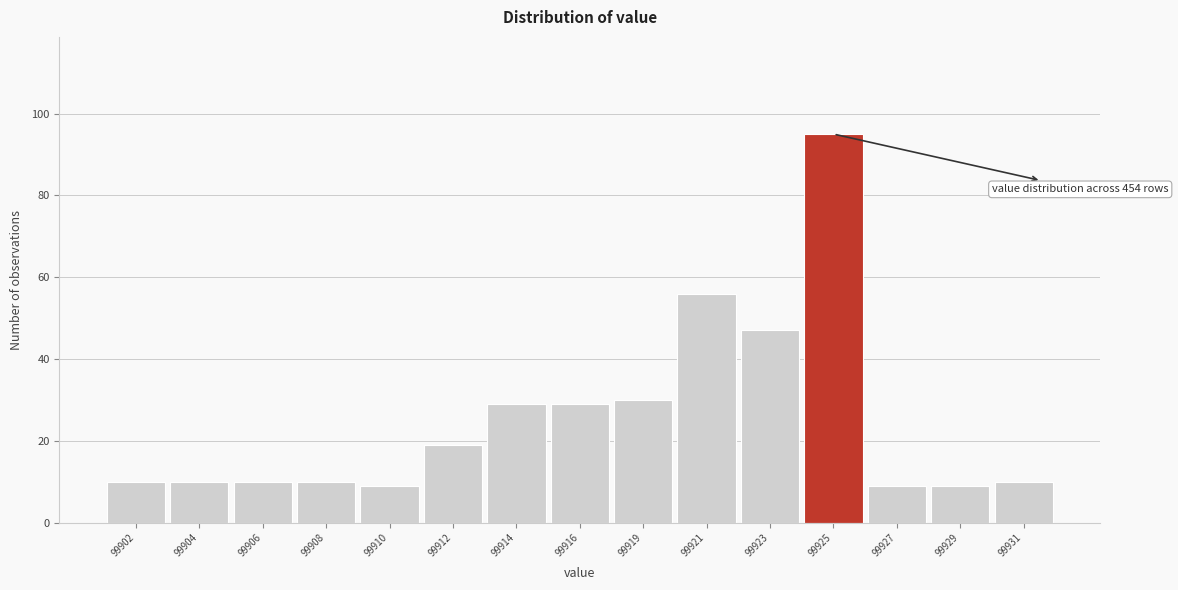

Reading left to right, what are all the values shown in this chart?

99902=10	99904=10	99906=10	99908=10	99910=9	99912=19	99914=29	99916=29	99919=30	99921=56	99923=47	99925=95	99927=9	99929=9	99931=10